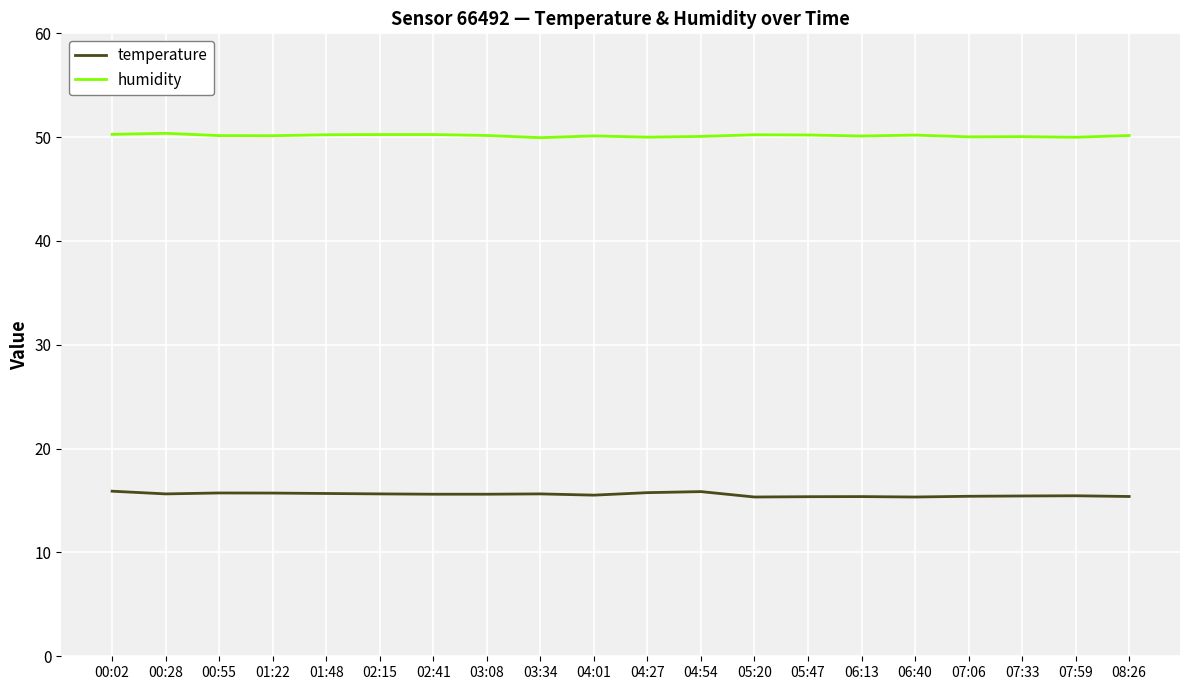

Which series has the largest total across all categories?

humidity